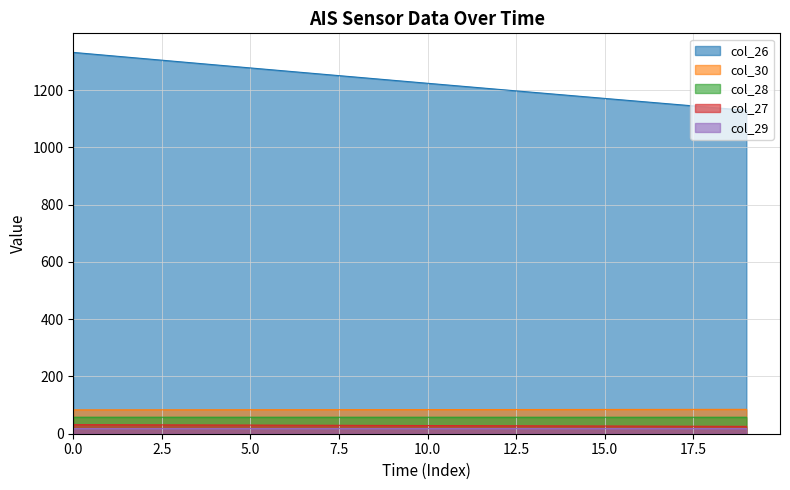

How many values in the col_26 series exceed 1234?

10